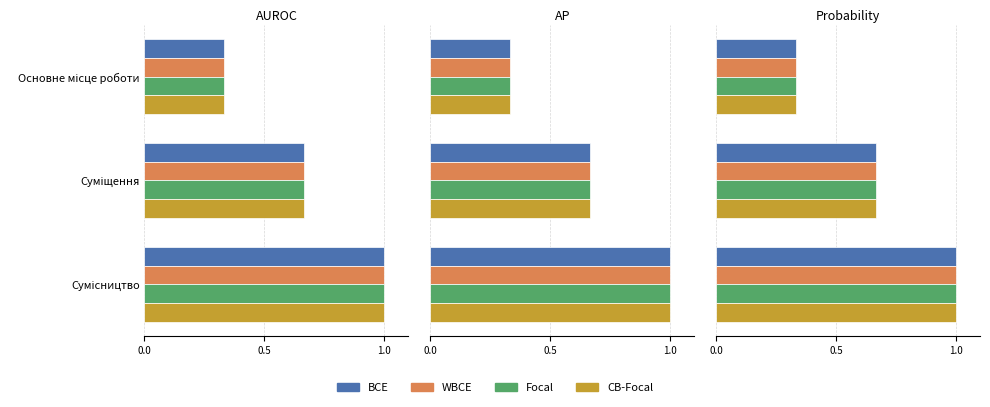

What value does the Focal series have at Сумісництво?

1.0